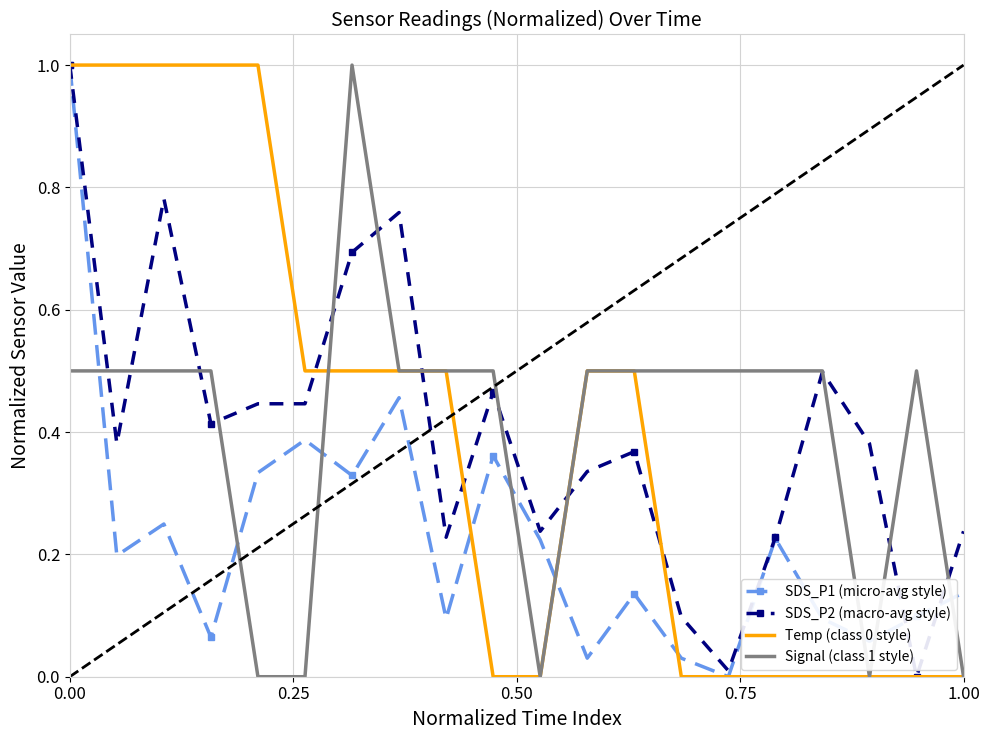

What is the greatest value displayed?

1.0